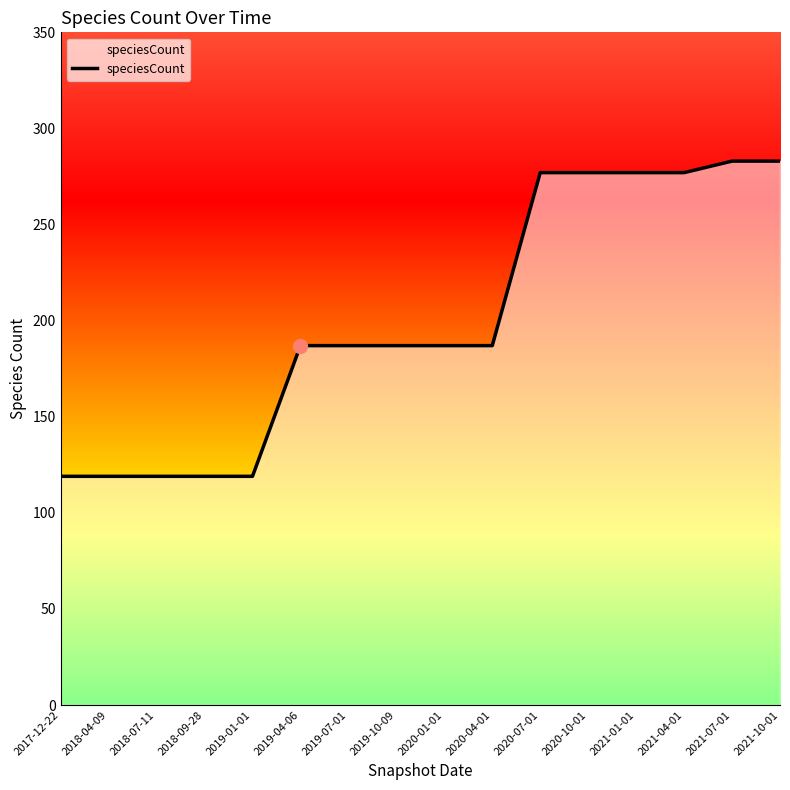

Reading left to right, transcribe all the data shown in this chart.

119	119	119	119	119	187	187	187	187	187	277	277	277	277	283	283